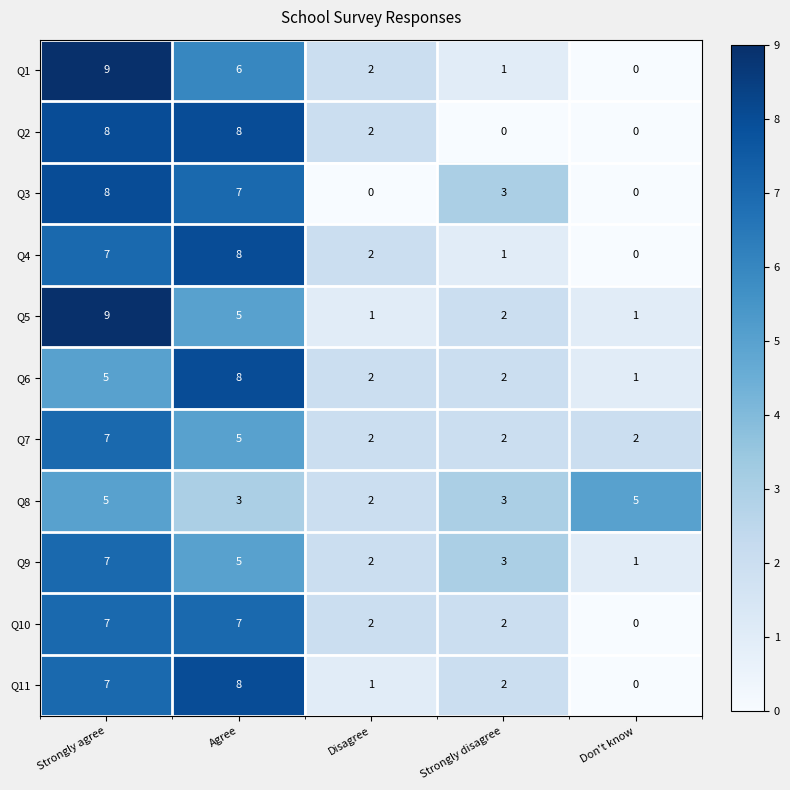

The value of Q10 at Strongly disagree is 2. True or false?

True